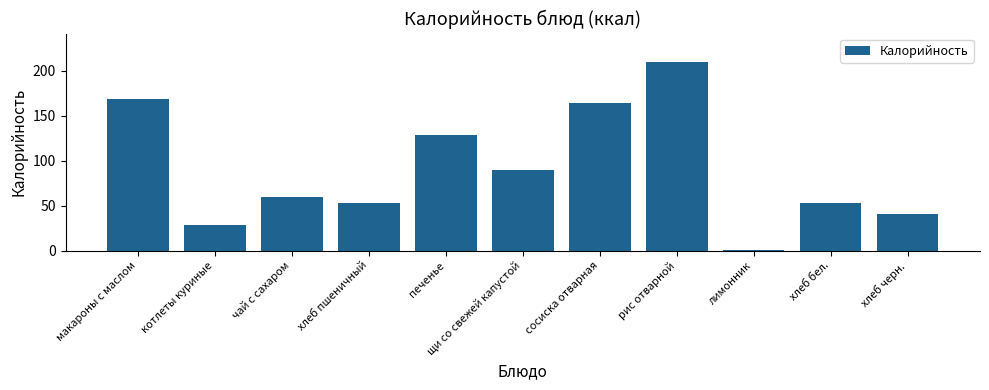

Where is the data nearest to the value 105?

щи со свежей капустой